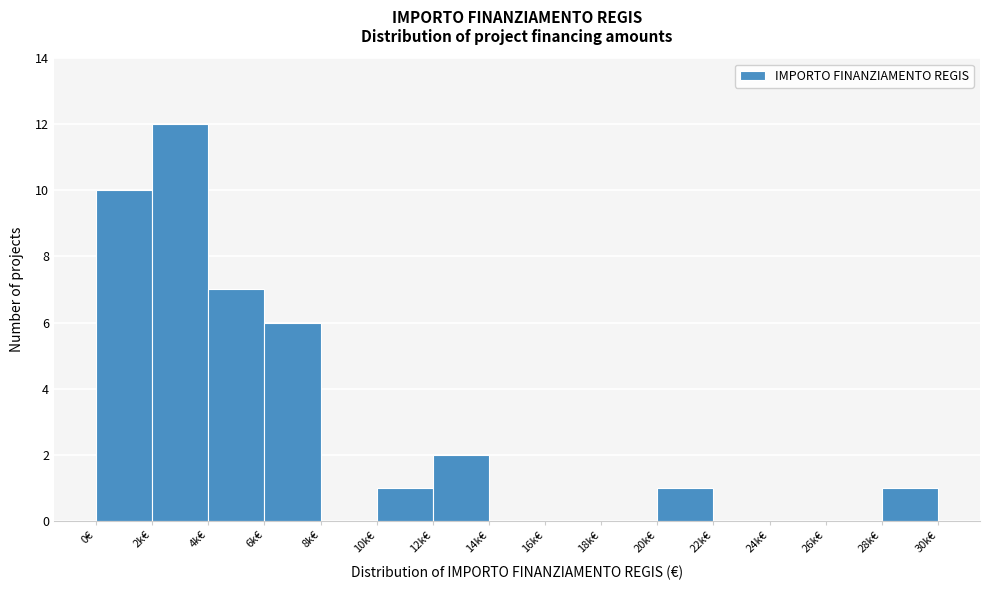

Reading right to left, what are all the values shown in this chart?

28k€=1	26k€=0	24k€=0	22k€=0	20k€=1	18k€=0	16k€=0	14k€=0	12k€=2	10k€=1	8k€=0	6k€=6	4k€=7	2k€=12	0€=10